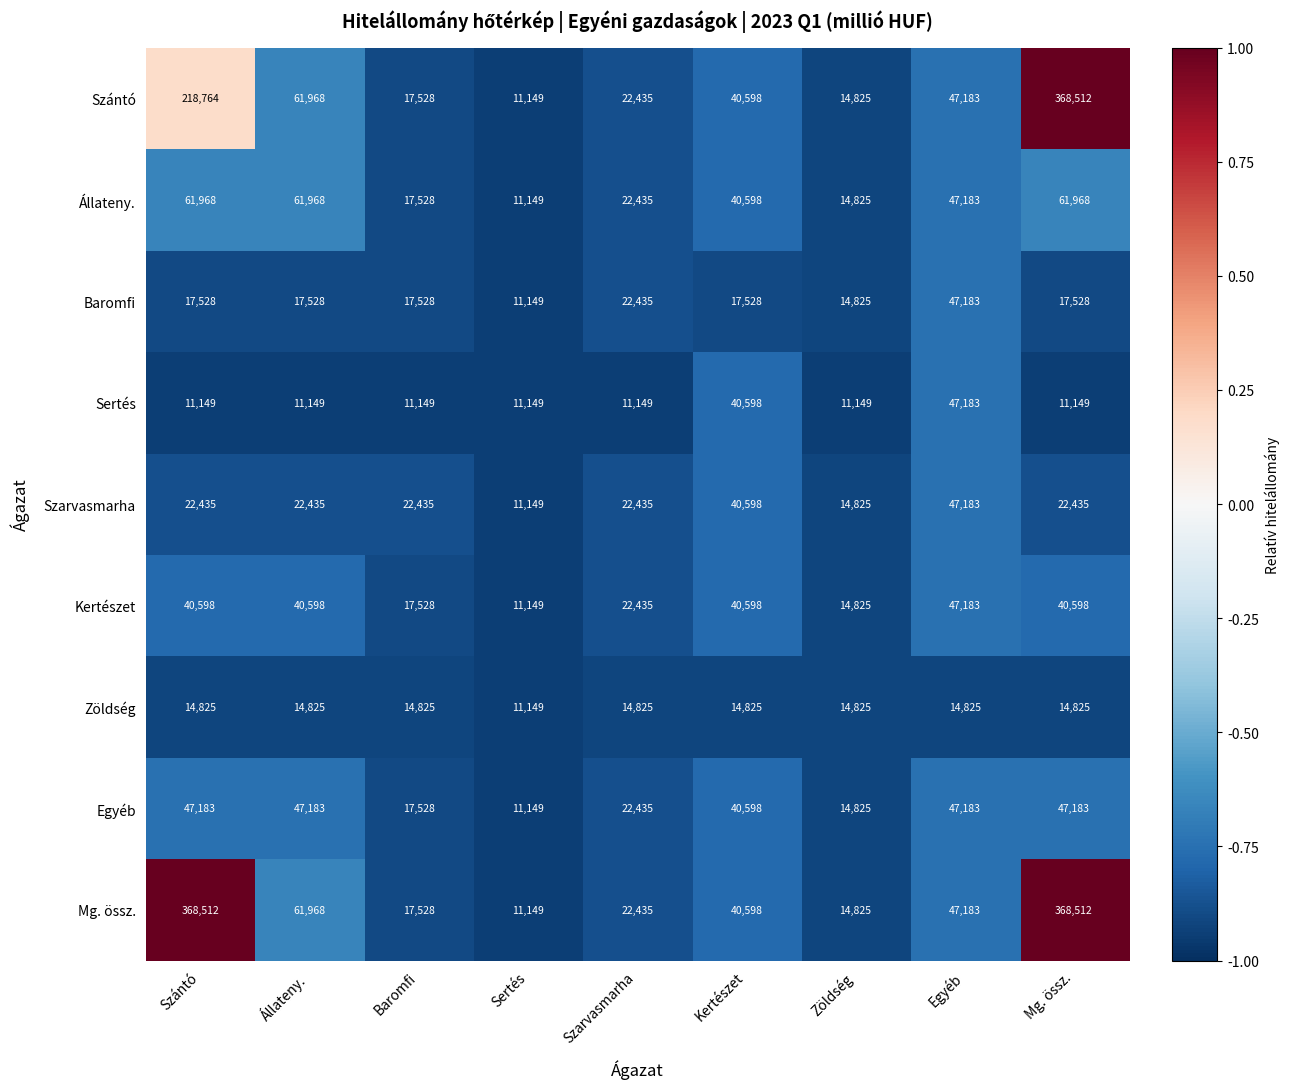

What is the spread (max minus min) of values at Kertészet?

25773